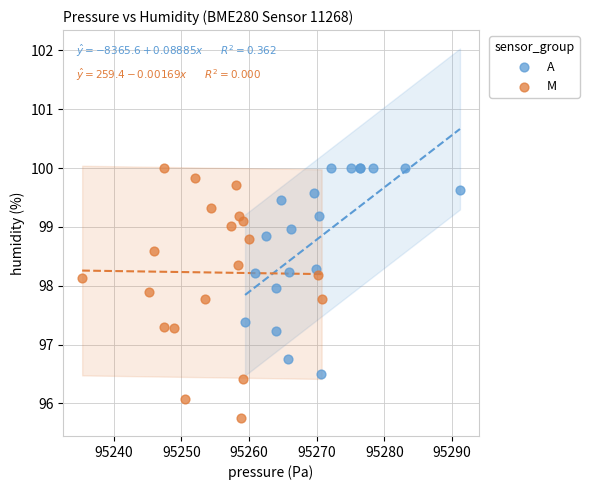

Which series has the widest spread of Y values?

M